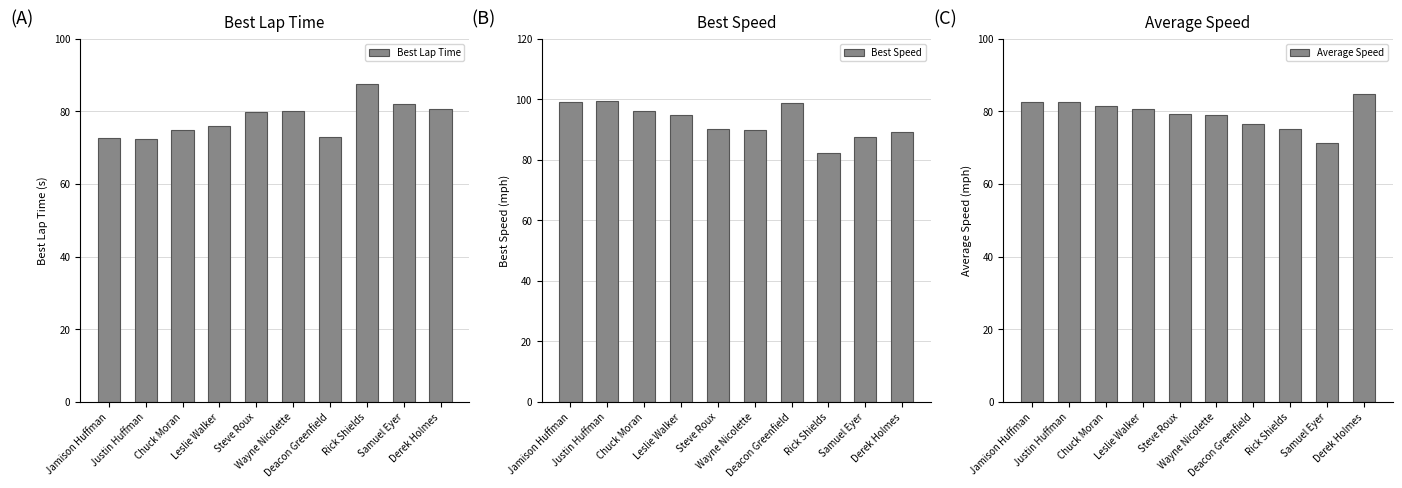

Which label corresponds to the smallest value in the chart?

Samuel Eyer